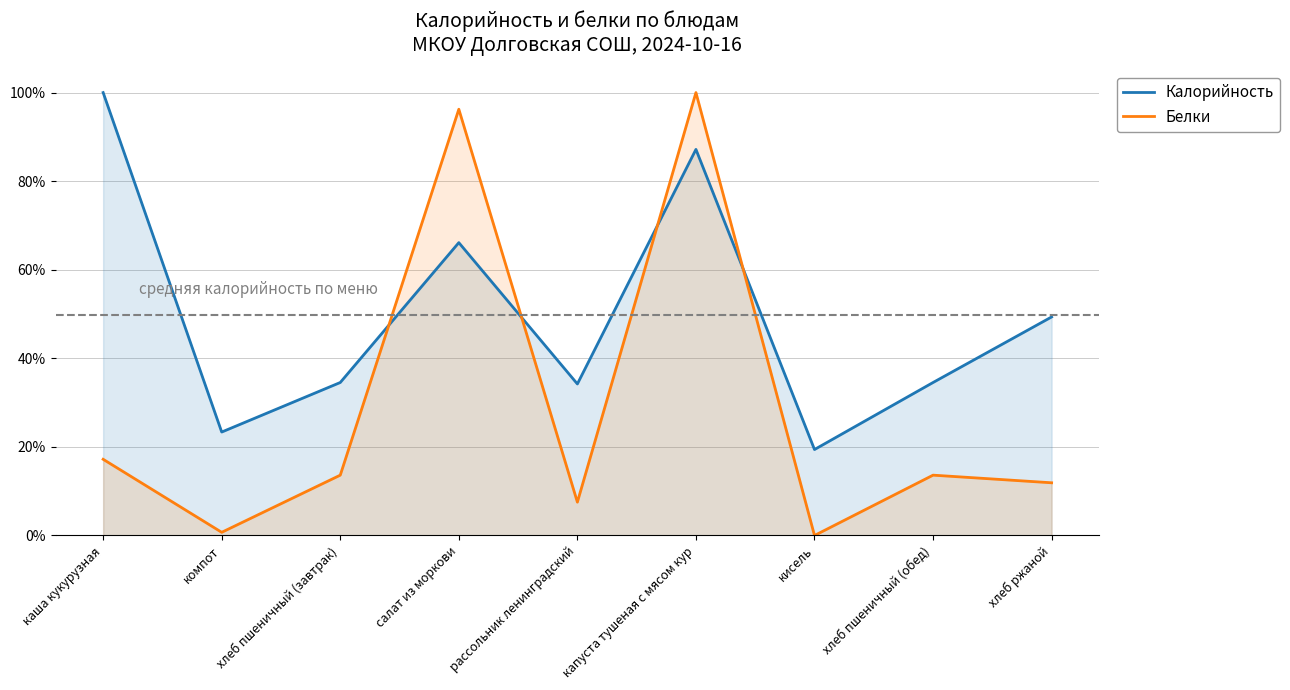

After their last crossing, which series has the higher values: Калорийность or Белки?

Калорийность